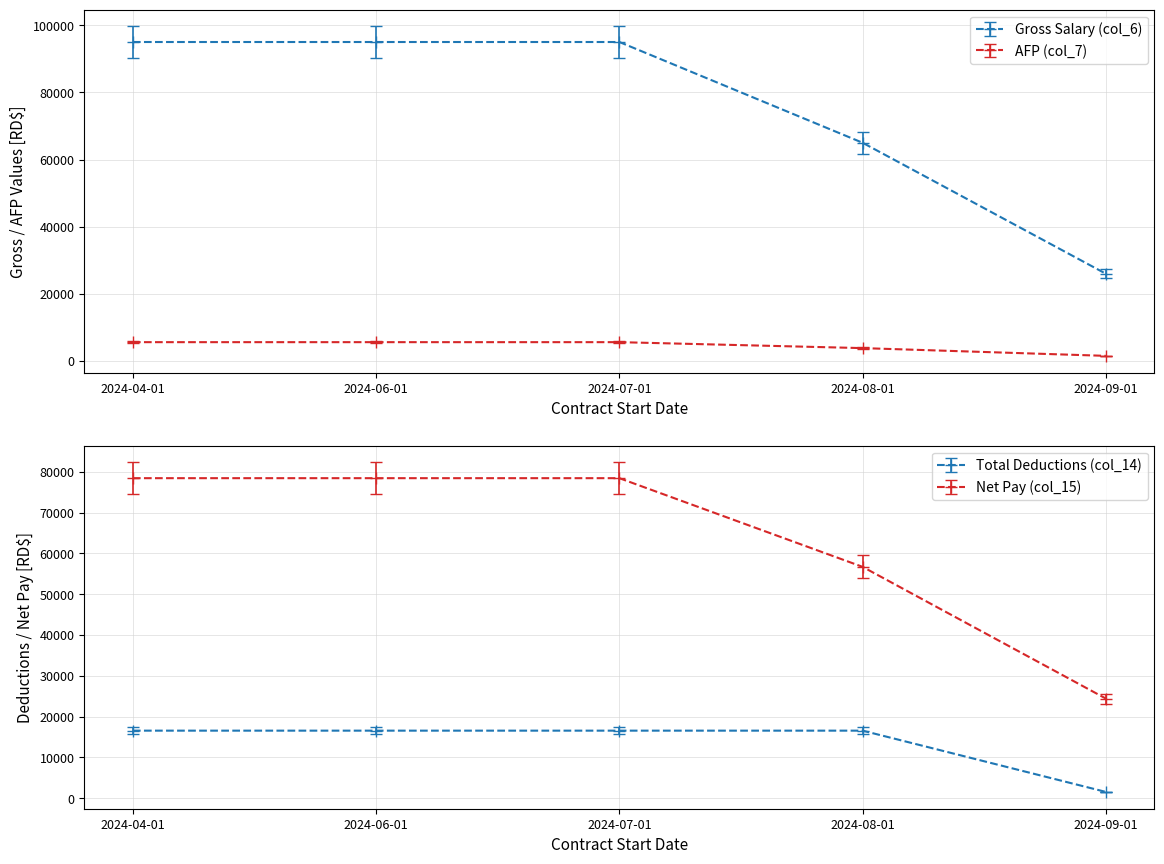

True or false: AFP (col_7) and Total Deductions (col_14) intersect in this chart.

True